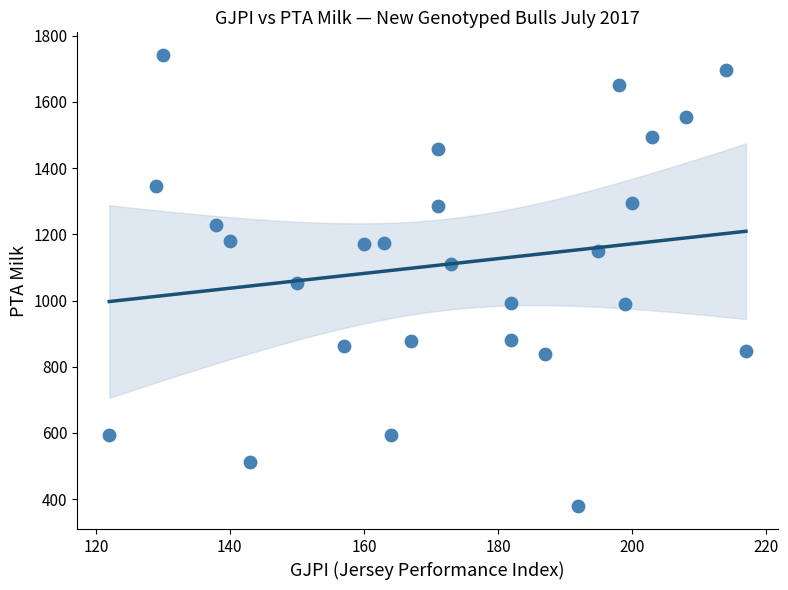

What is the range of X values (max minus min)?

95